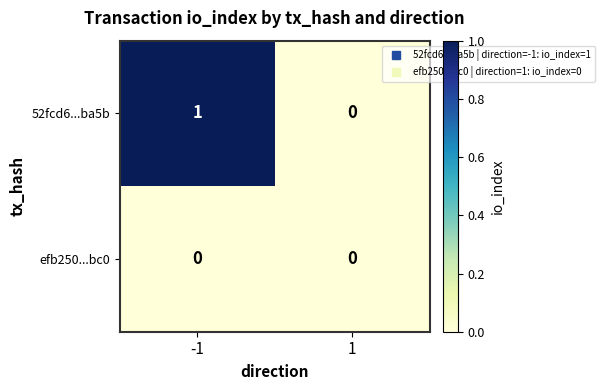

The efb250...bc0 series shows 0 at 1. True or false?

True